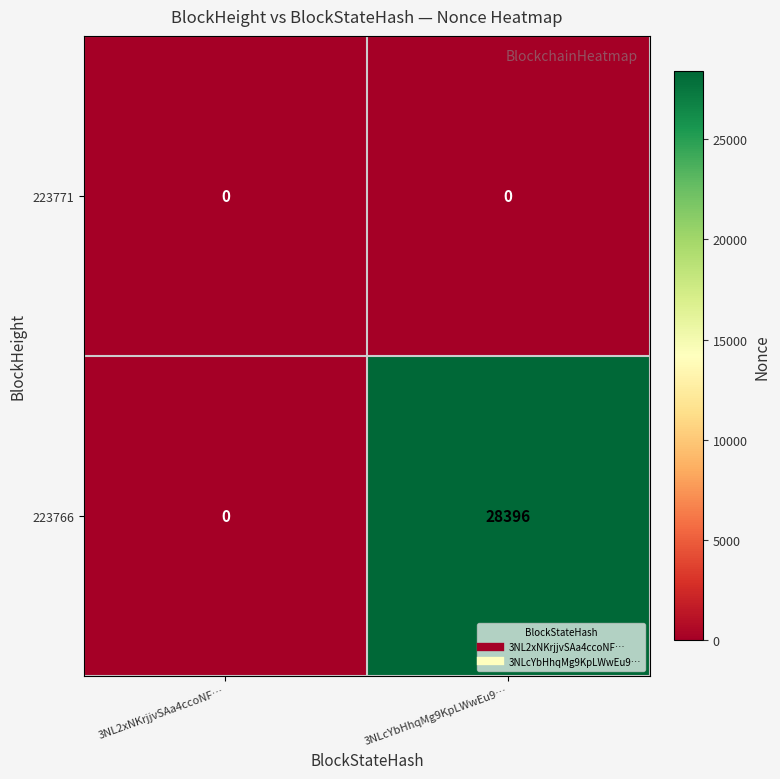

Reading left to right, extract all data points from this chart.

223771: 3NL2xNKrjjvSAa4ccoNF…=0	3NLcYbHhqMg9KpLWwEu9…=0
223766: 3NL2xNKrjjvSAa4ccoNF…=0	3NLcYbHhqMg9KpLWwEu9…=28396